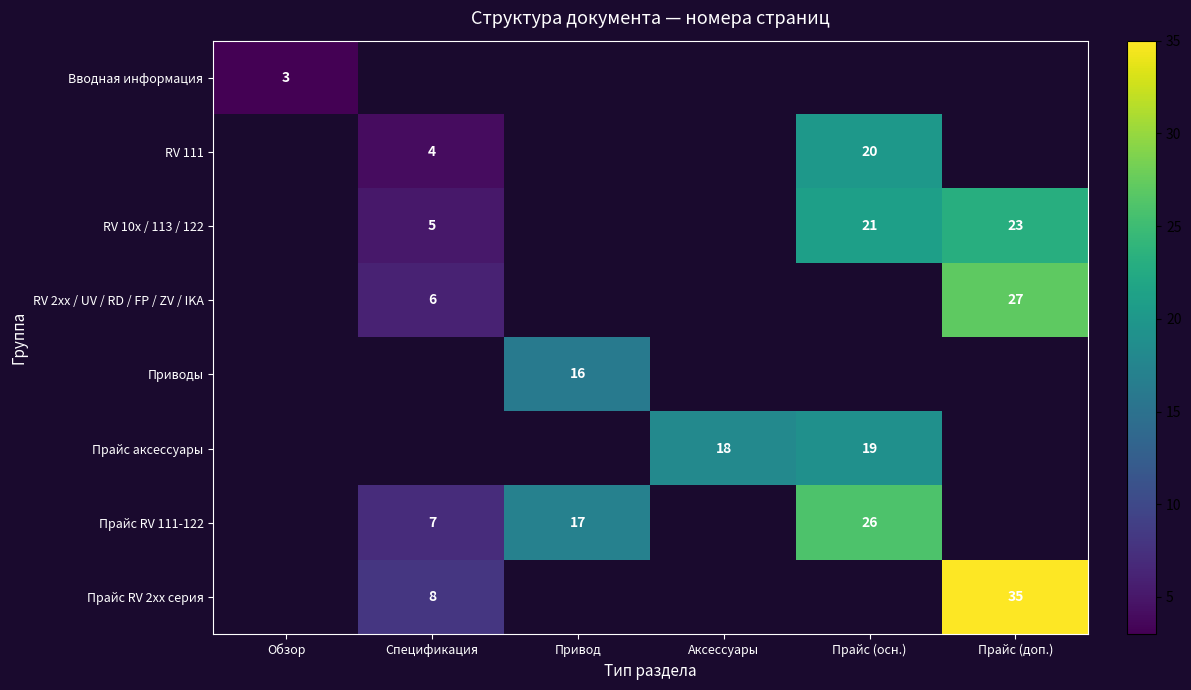

How many data points does each series have?

6